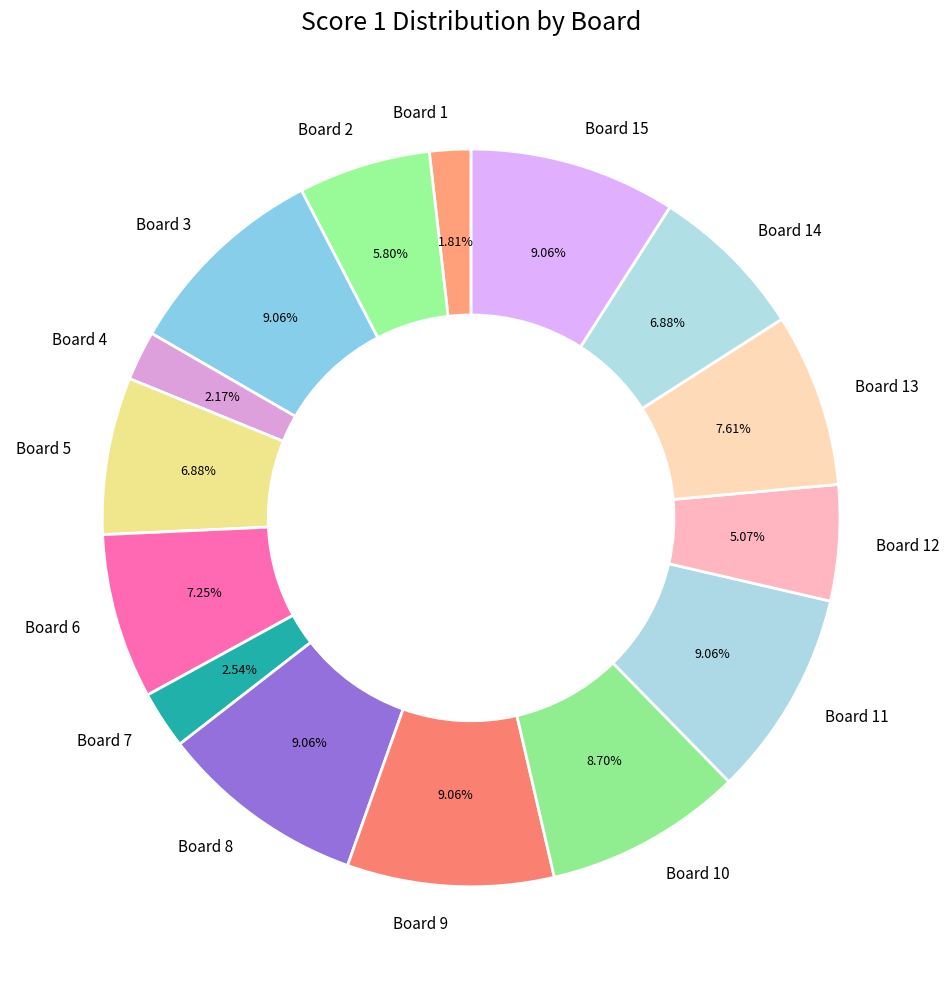

The Board 12 slice represents 5% of the pie. True or false?

True